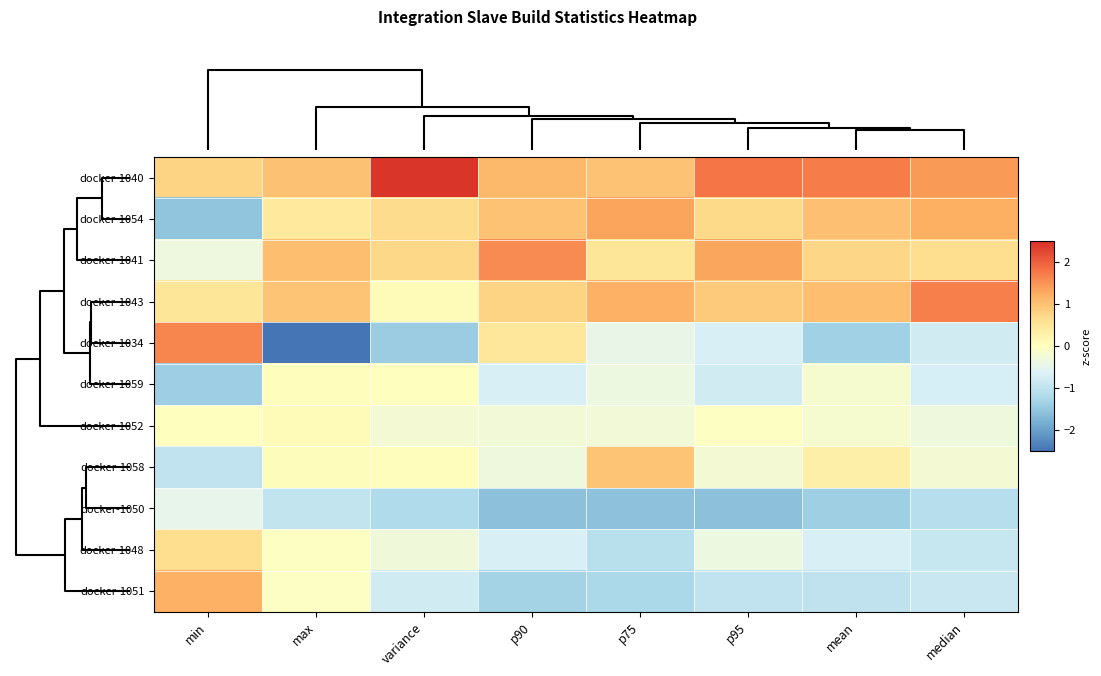

Which series has the widest spread of values?

docker-1034